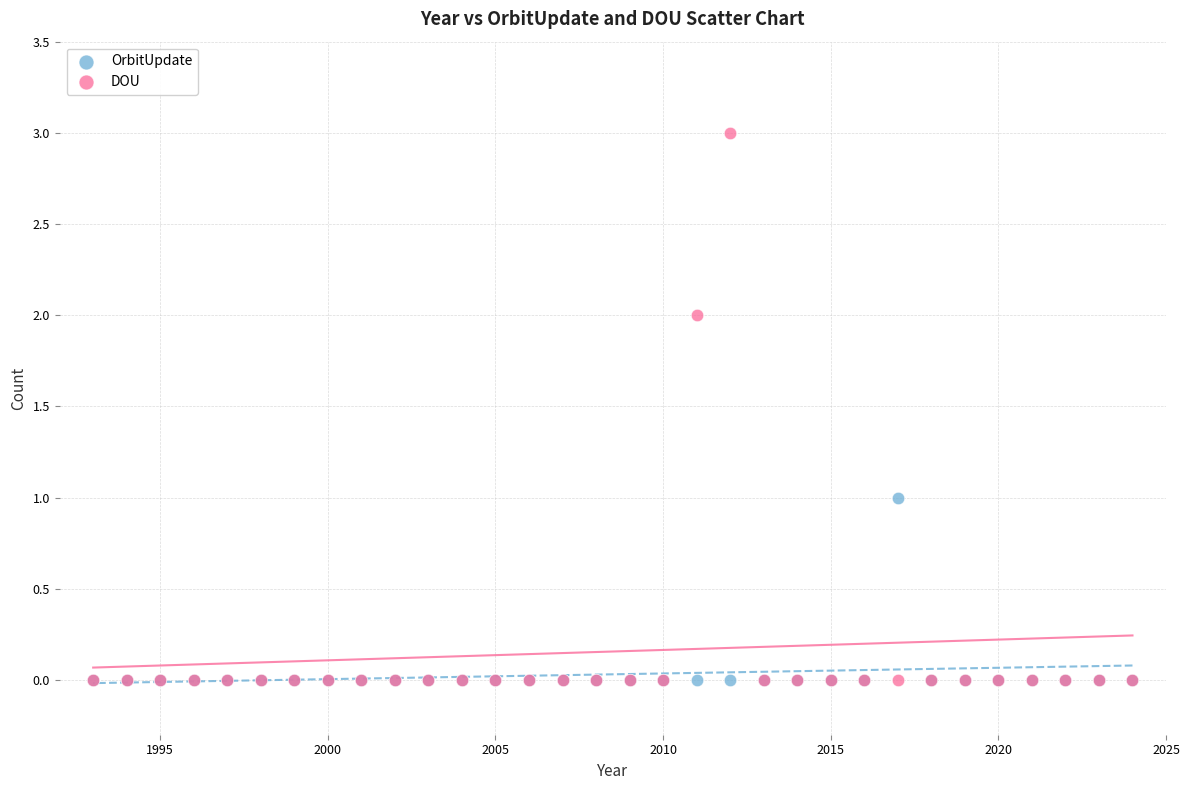

What are all the series names shown in the legend?

OrbitUpdate, DOU